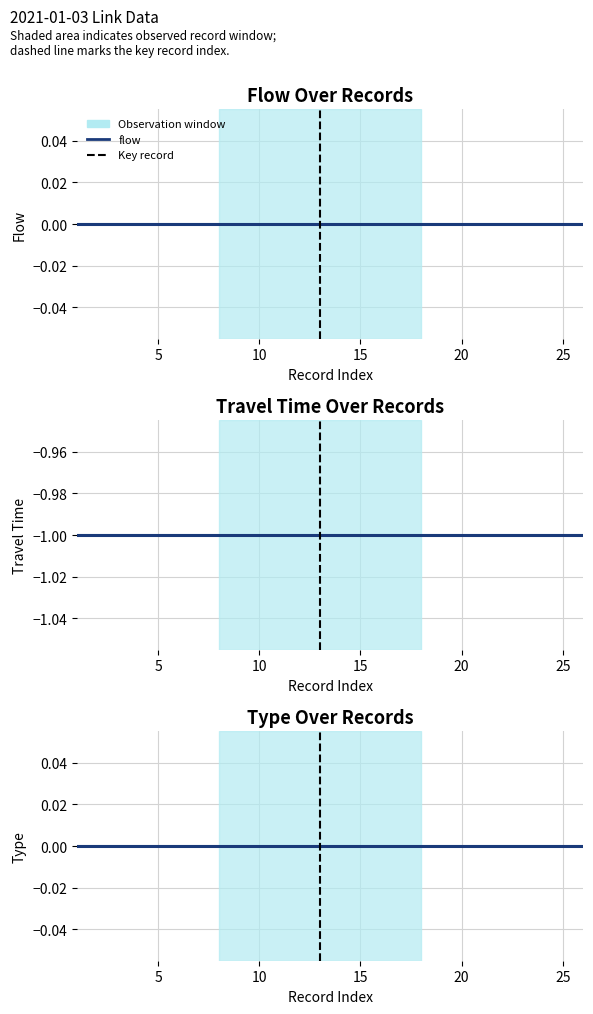

What is the value of the travel_time point at the 21st from the left?

-1